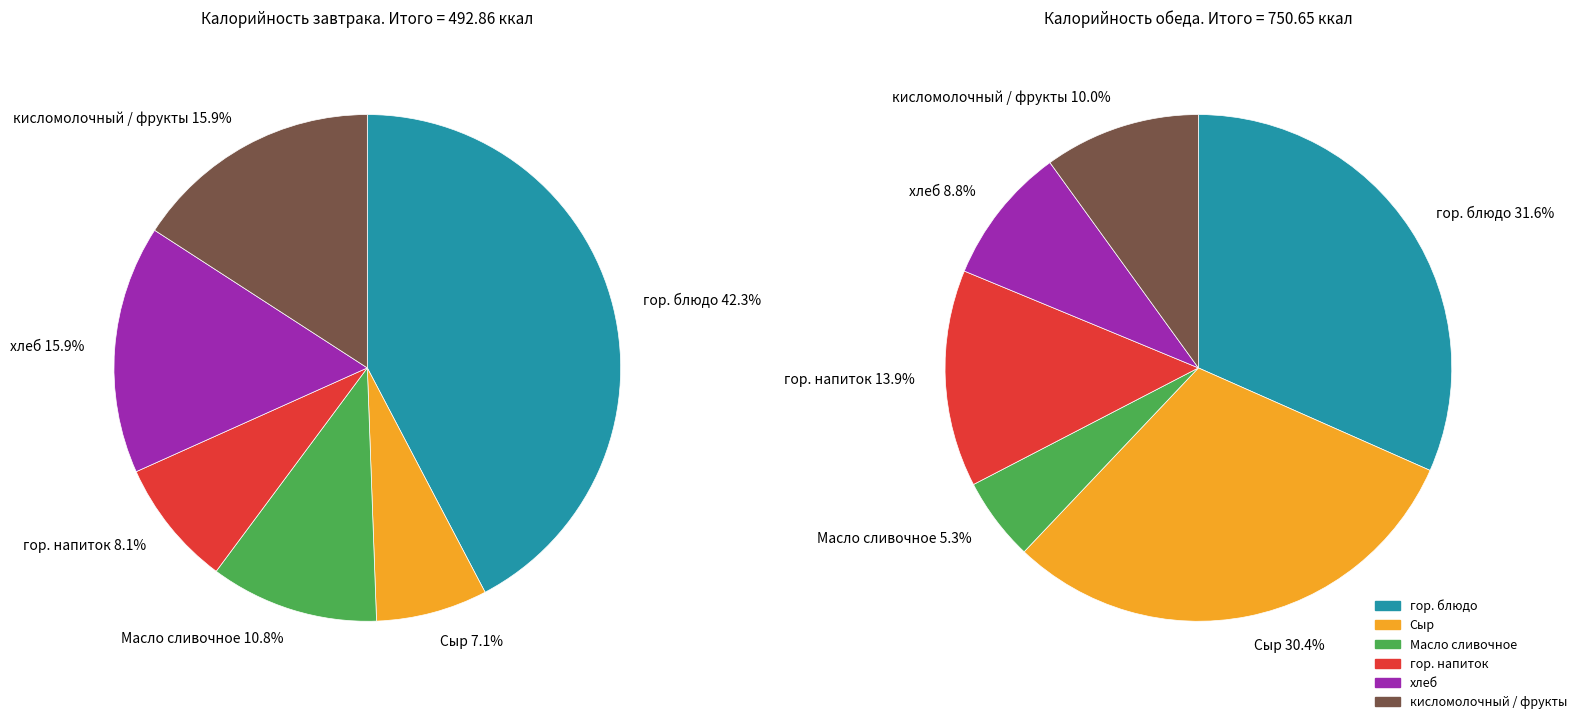

Is гор. напиток the majority of the pie?

No